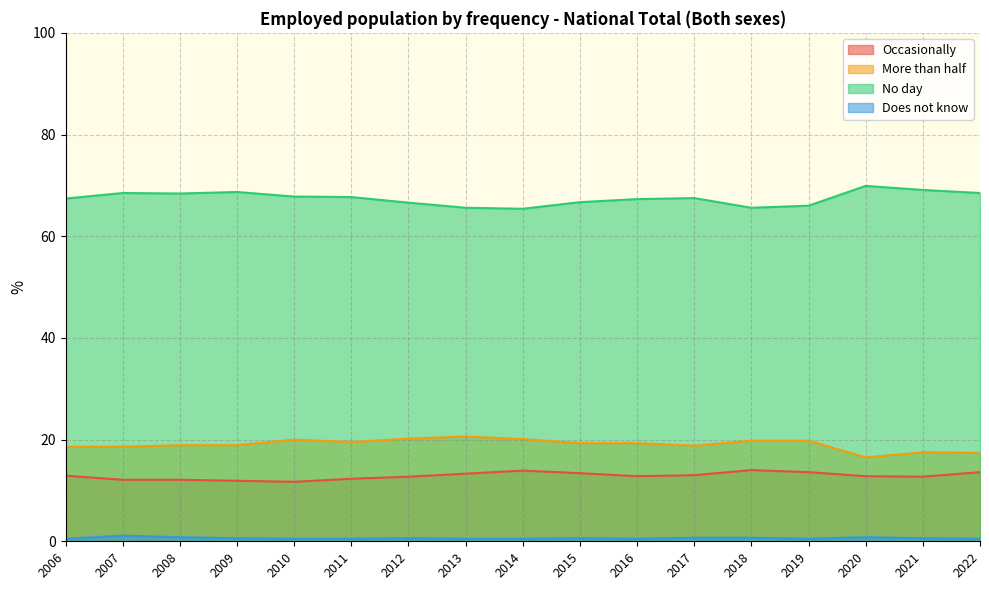

Reading left to right, what are all the values shown in this chart?

Occasionally: 2022=13.6	2021=12.7	2020=12.8	2019=13.6	2018=14.0	2017=13.0	2016=12.8	2015=13.4	2014=13.9	2013=13.3	2012=12.7	2011=12.3	2010=11.7	2009=11.9	2008=12.1	2007=12.1	2006=12.9
More than half: 2022=17.4	2021=17.5	2020=16.5	2019=19.8	2018=19.8	2017=18.8	2016=19.3	2015=19.3	2014=20.1	2013=20.6	2012=20.2	2011=19.5	2010=20.0	2009=18.9	2008=18.9	2007=18.6	2006=18.6
No day: 2022=68.5	2021=69.1	2020=69.9	2019=66.0	2018=65.6	2017=67.5	2016=67.3	2015=66.7	2014=65.4	2013=65.6	2012=66.6	2011=67.7	2010=67.8	2009=68.7	2008=68.4	2007=68.5	2006=67.4
Does not know: 2022=0.5	2021=0.6	2020=0.8	2019=0.5	2018=0.7	2017=0.7	2016=0.5	2015=0.6	2014=0.5	2013=0.5	2012=0.6	2011=0.5	2010=0.5	2009=0.6	2008=0.8	2007=1.1	2006=0.5